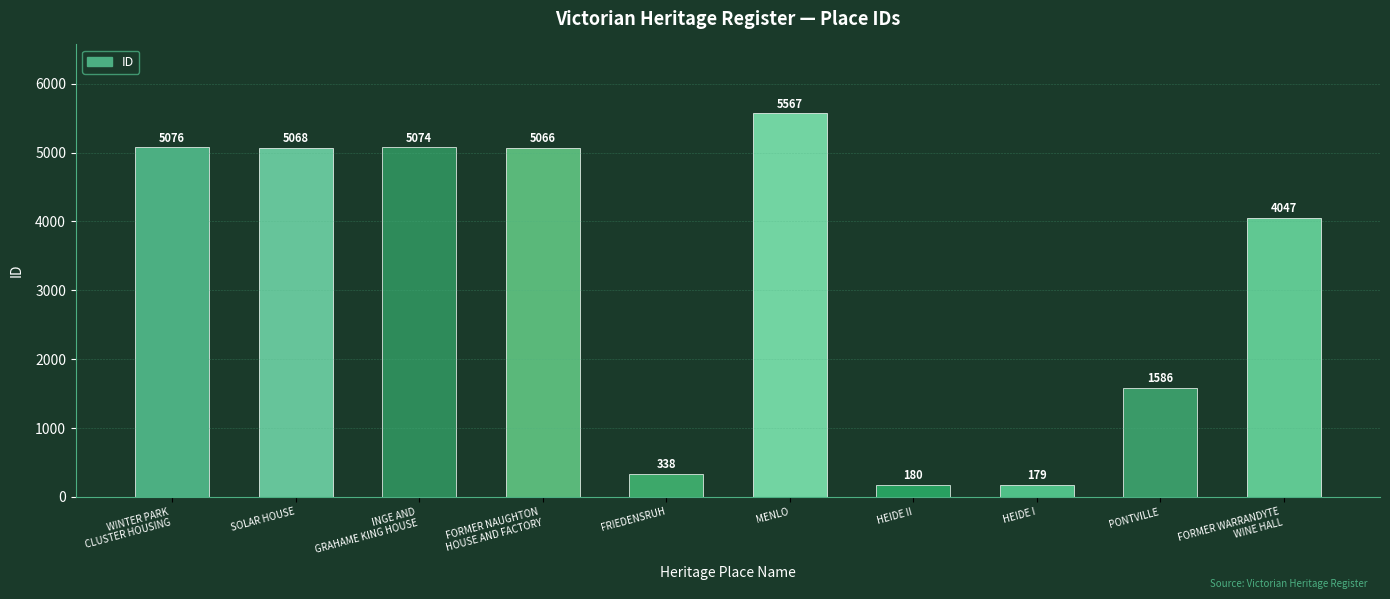

At which label is the value closest to 2873?

FORMER WARRANDYTE
WINE HALL